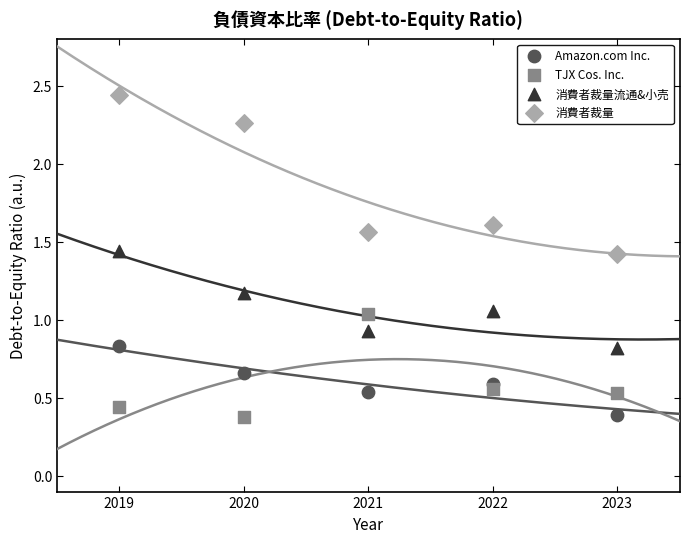

Which series has the largest Y range (max minus min)?

消費者裁量